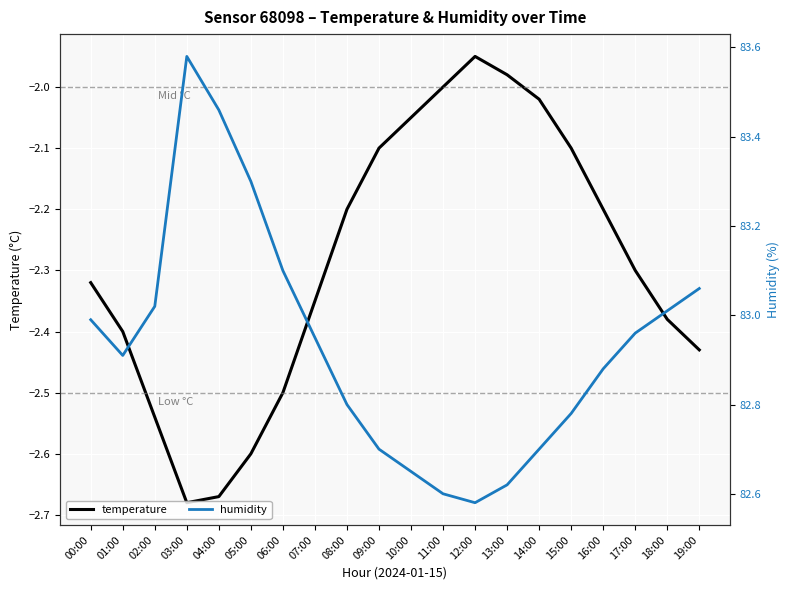

Rank the series by their maximum value, from lowest to highest.

temperature, humidity